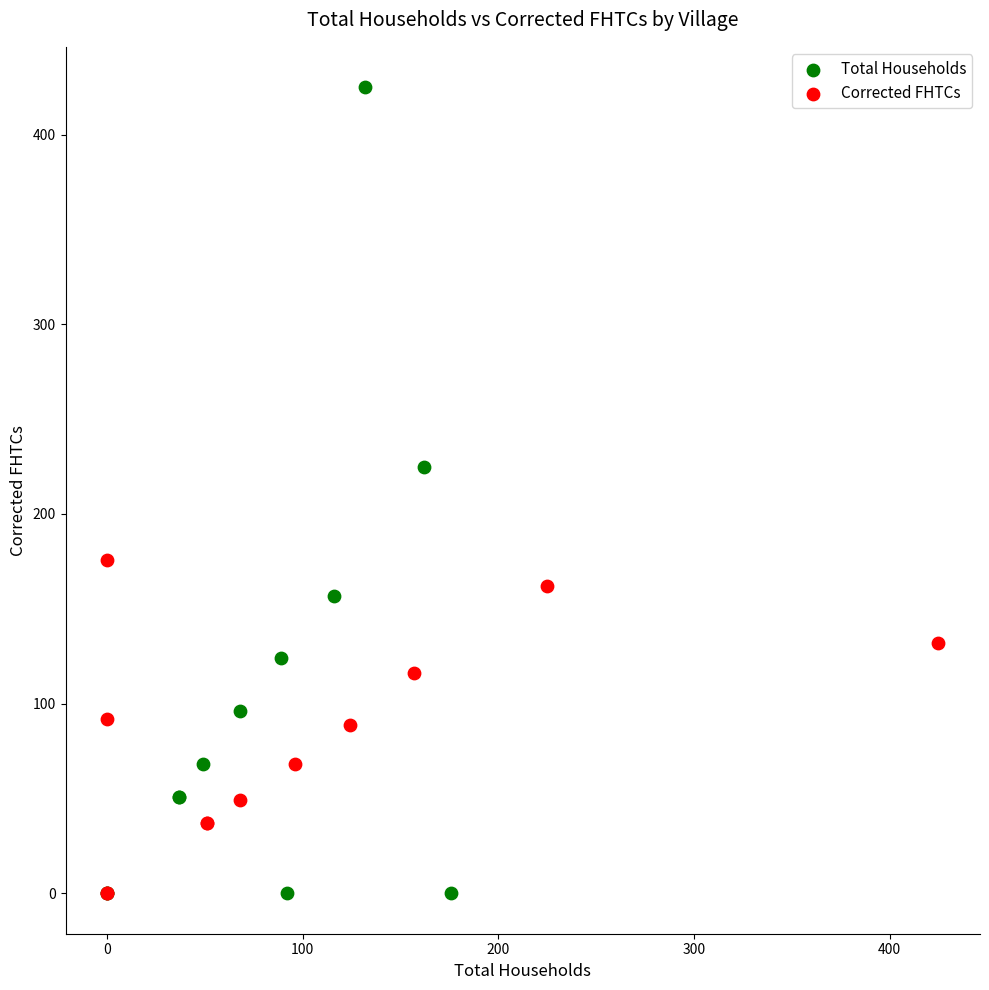

Which series has the largest Y range (max minus min)?

Total Households